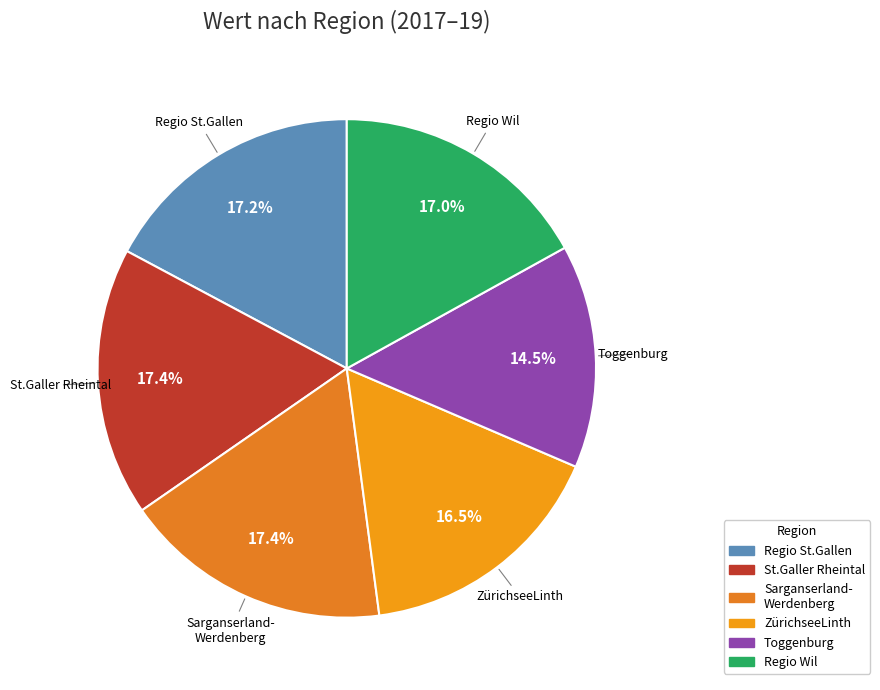

Which slice is the smallest?

Toggenburg